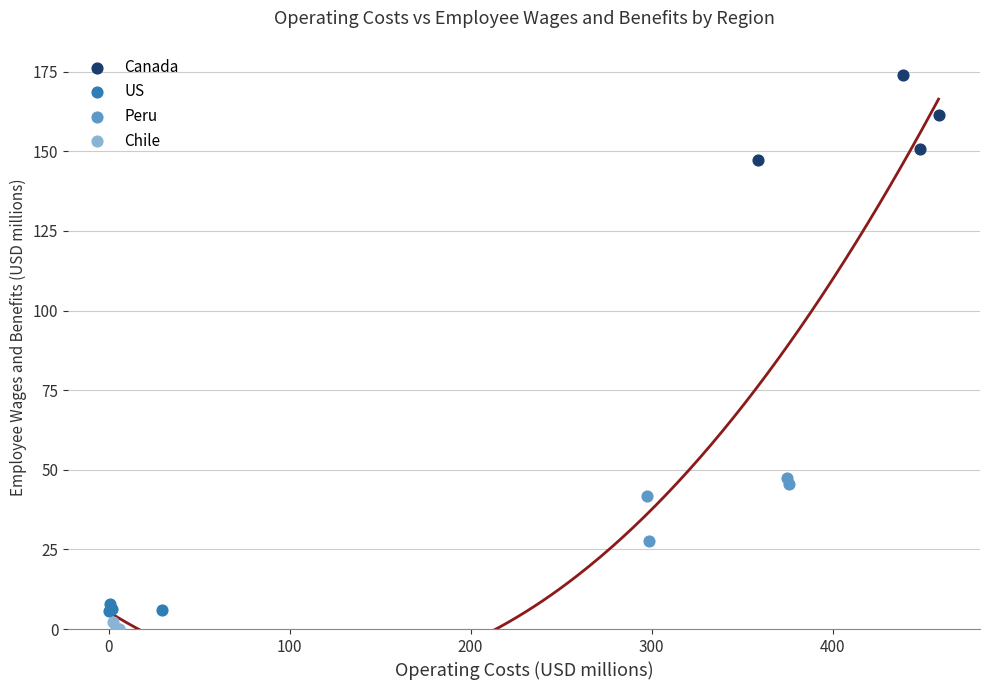

Which series reaches the maximum Y coordinate?

Canada